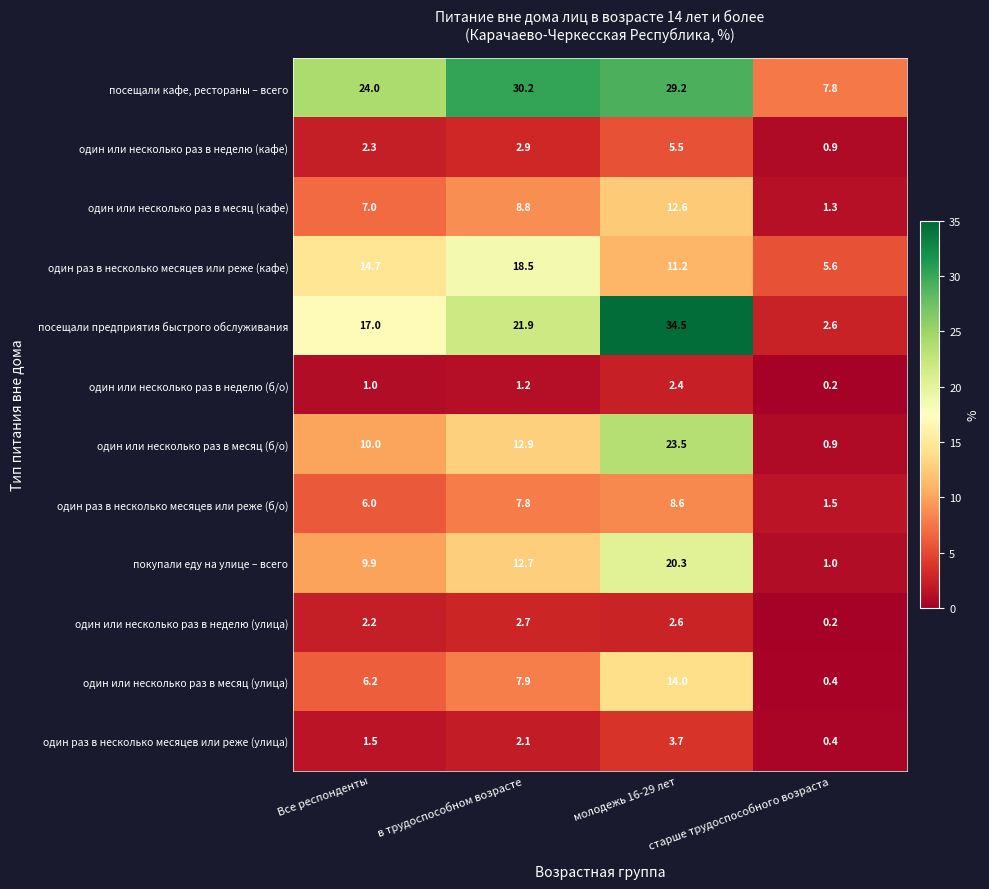

At how many categories does at least one series exceed 21?

3